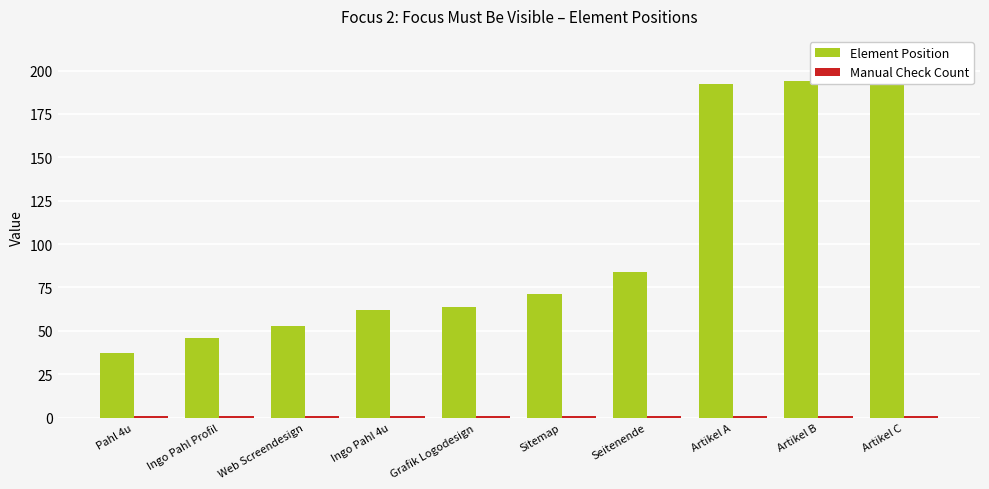

Which label corresponds to the smallest value in the chart?

Pahl 4u